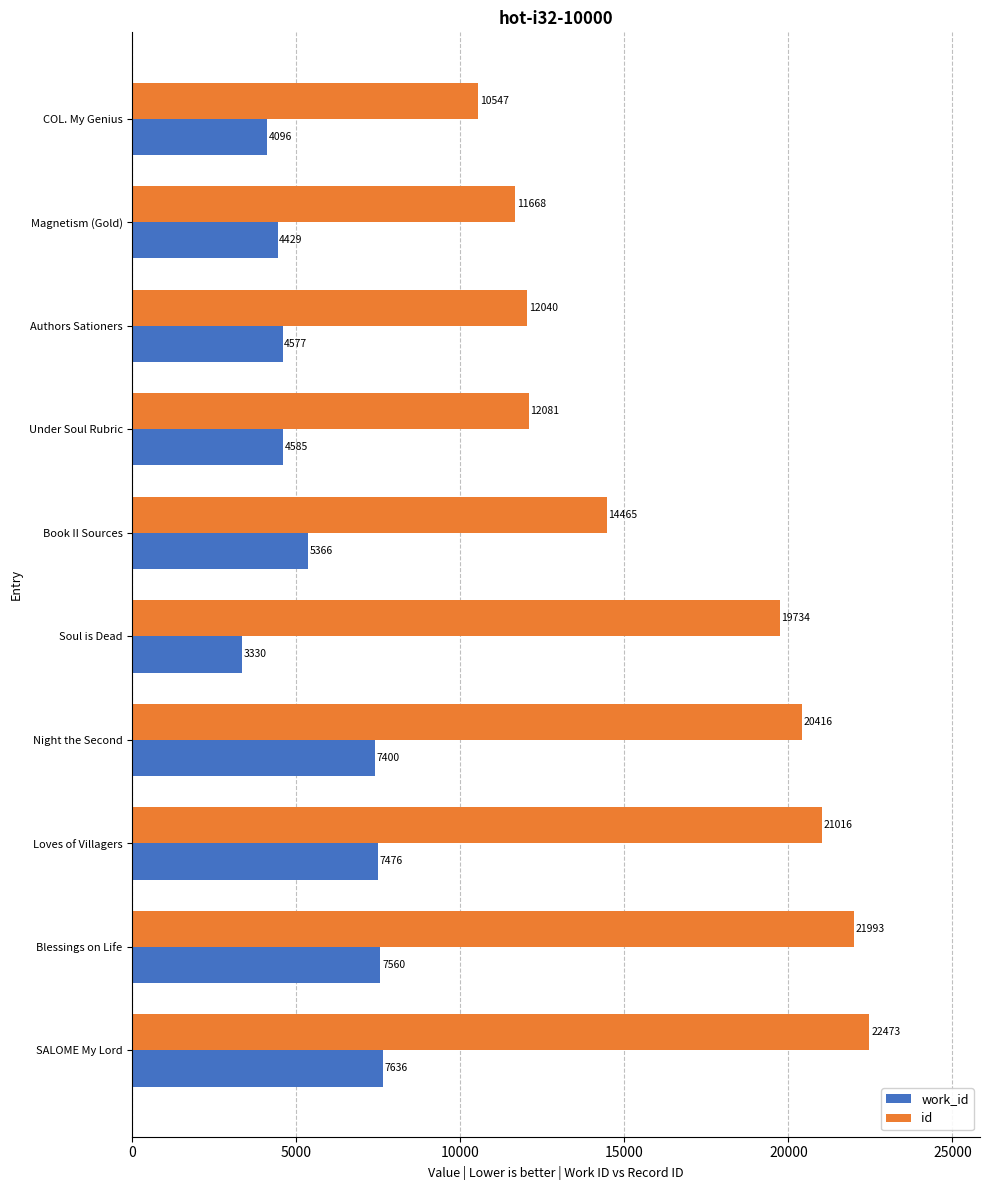

Which series has the widest spread of values?

id